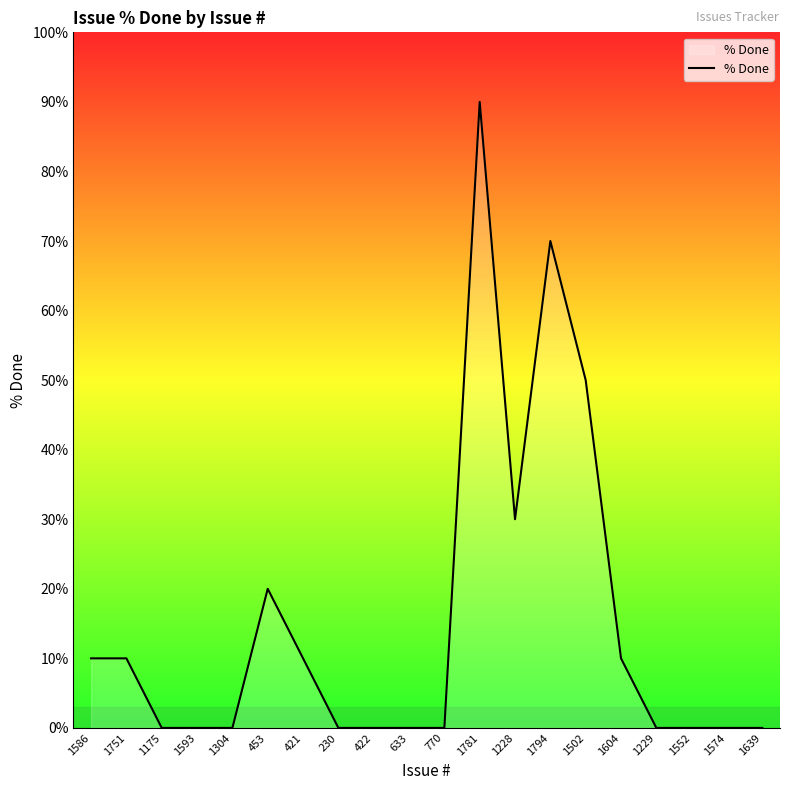

What position from the left is 1304?

5